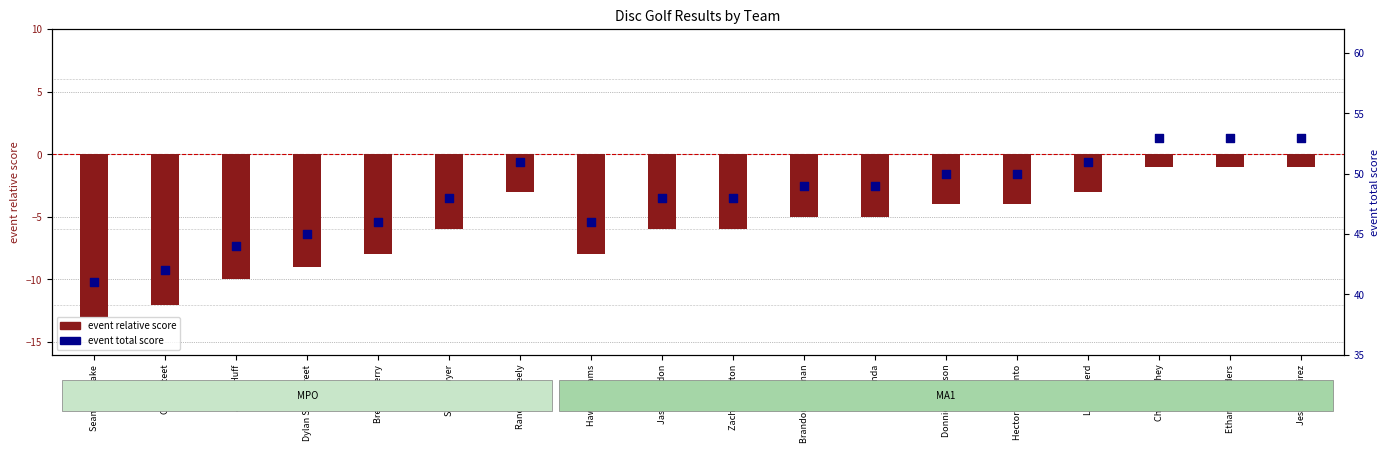

What is the total value across all series at Randy McNeely?

48